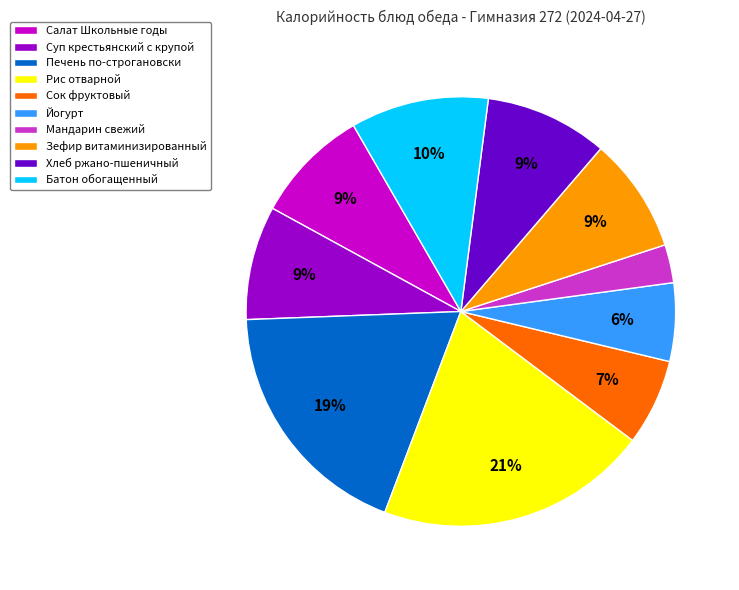

Which category has the smallest portion of the pie?

Мандарин свежий